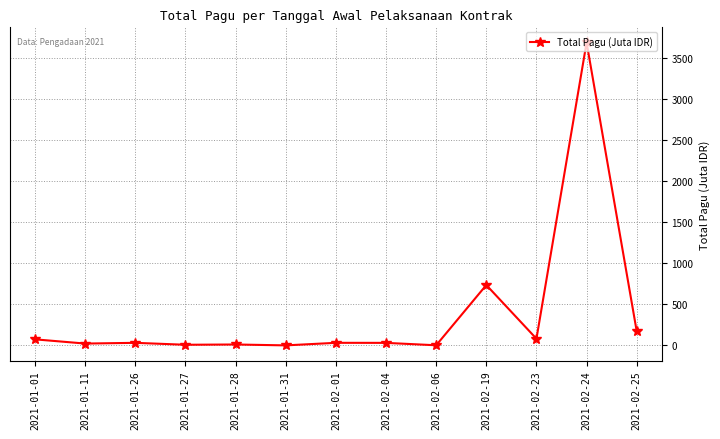

What is the sum of all values?

4891.0